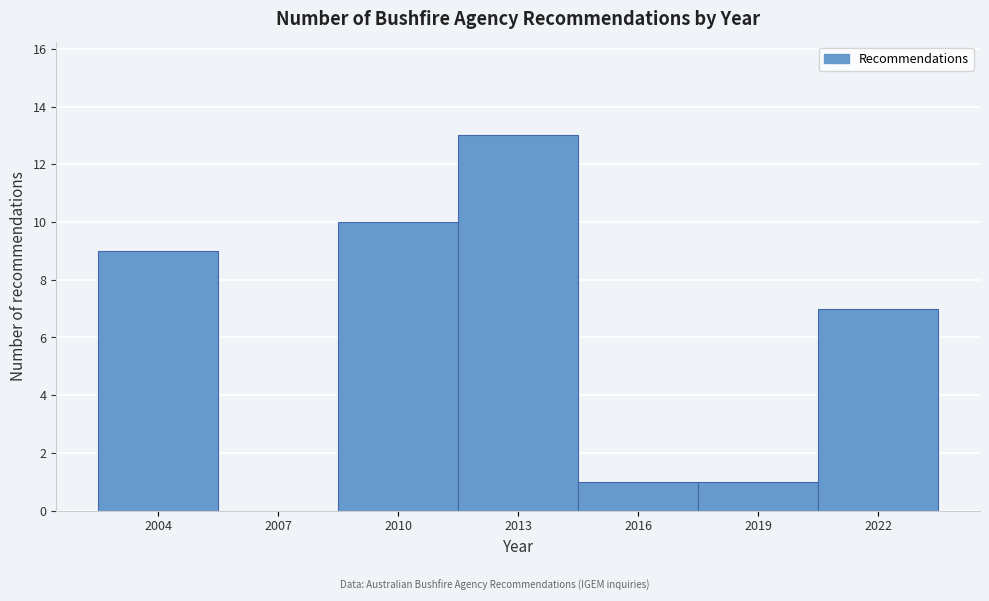

Reading left to right, list all the values displayed in this chart.

2004=9	2007=0	2010=10	2013=13	2016=1	2019=1	2022=7